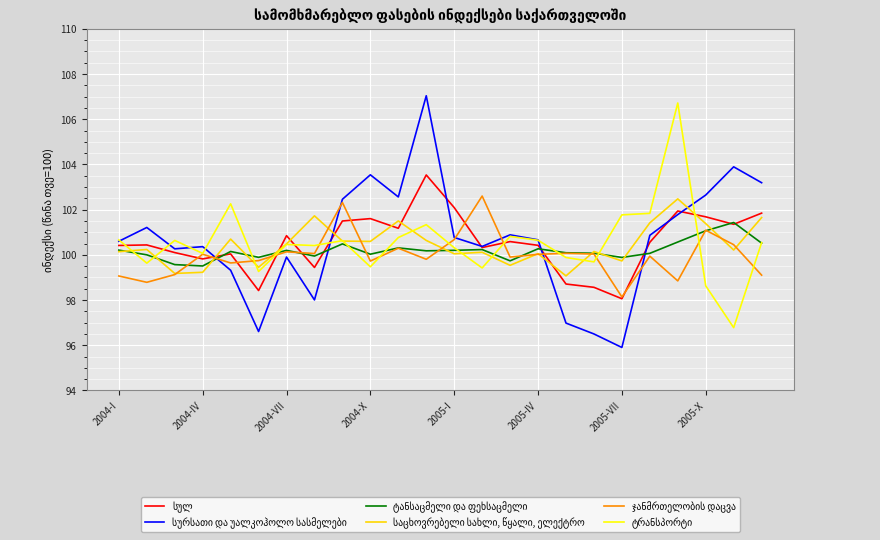

What is the minimum value shown in the chart?

95.9